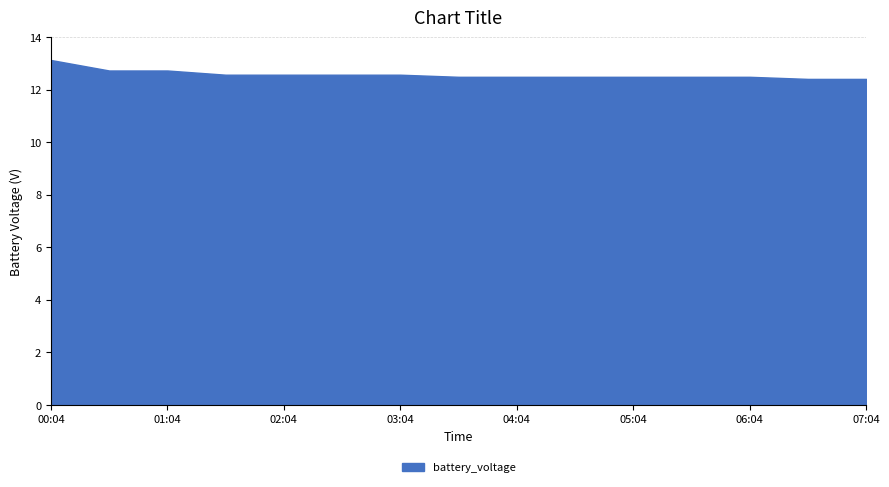

What is the maximum value shown in the chart?

13.1